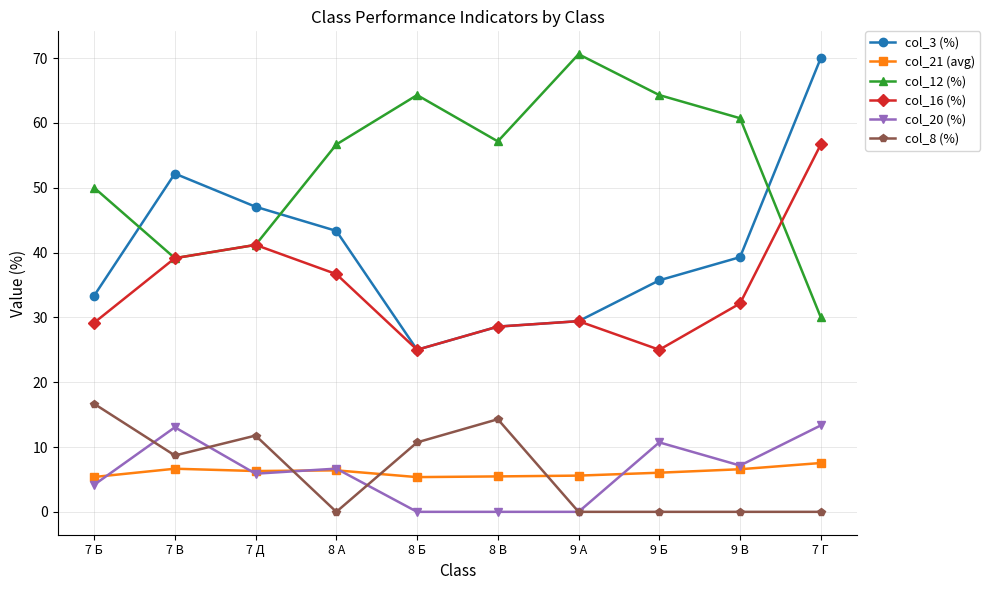

Does the chart have visible grid lines?

Yes